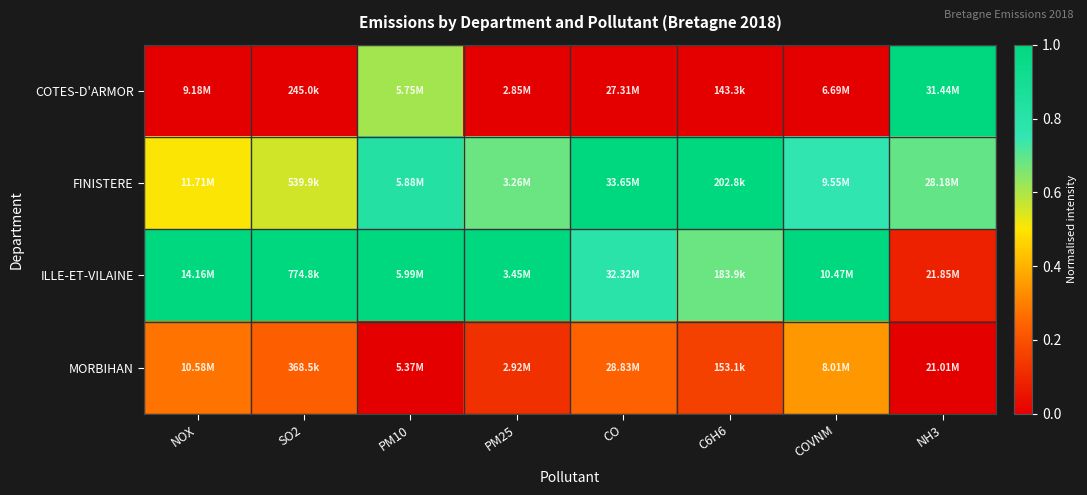

Which series has the largest range (max minus min)?

COTES-D'ARMOR